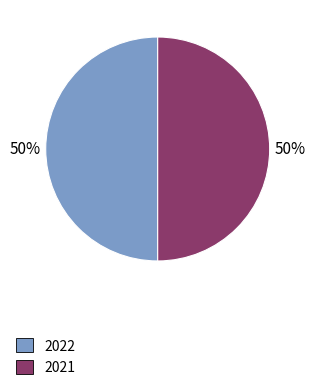

True or false: 2021 accounts for 7% of the total.

False